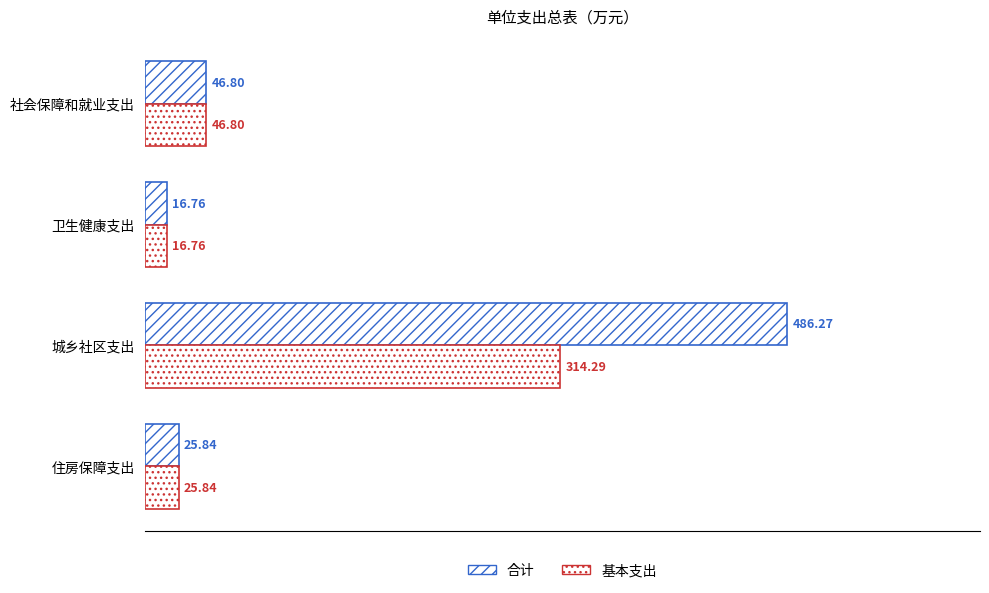

What is the sum of all 基本支出 values?

403.7